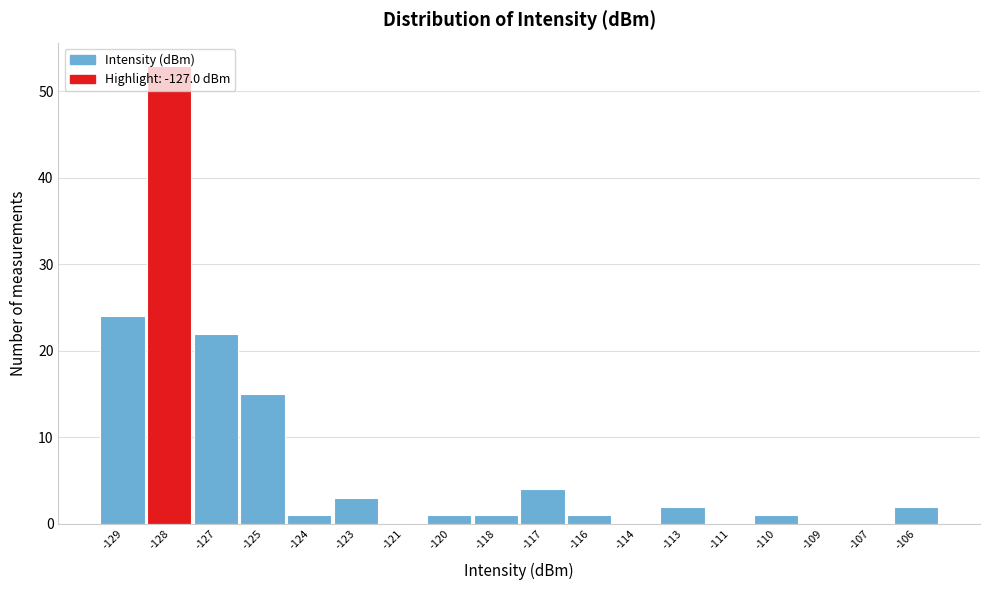

The value at -129 is 24. True or false?

True